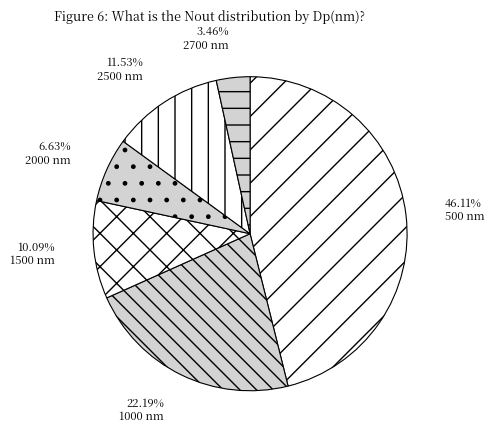

Rank the categories by value from highest to lowest.

500, 1000, 2500, 1500, 2000, 2700